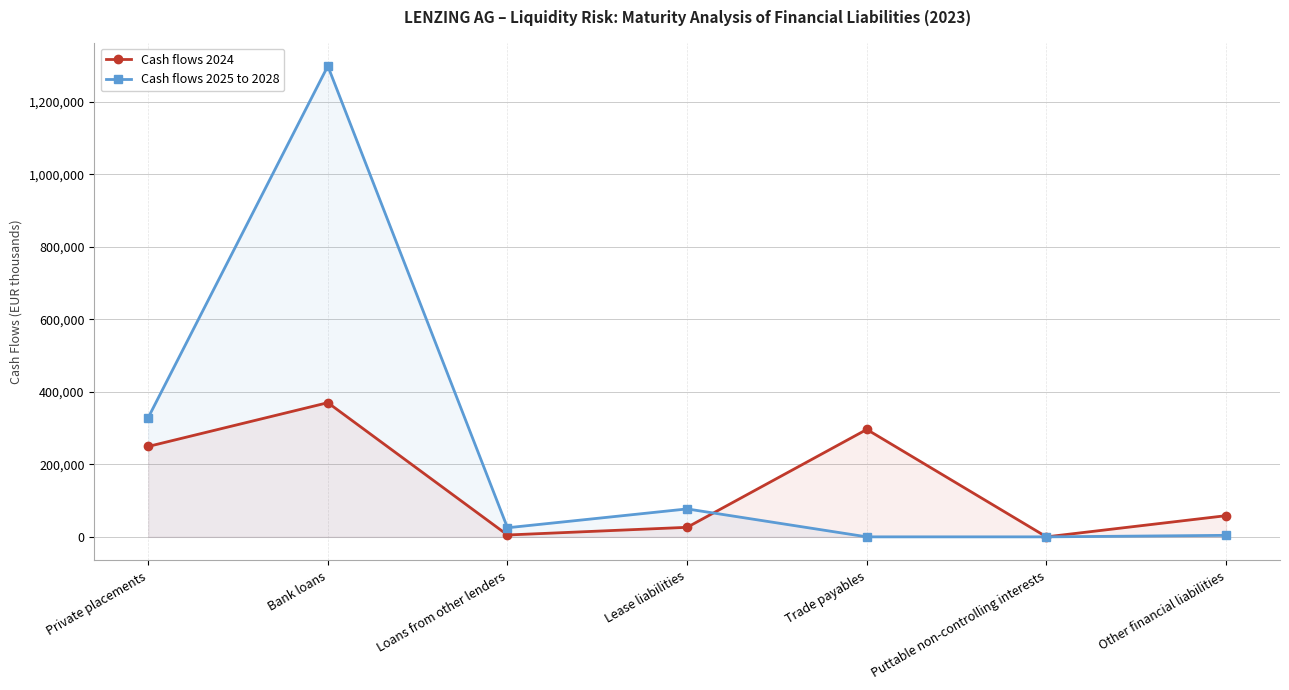

Reading left to right, transcribe all the data shown in this chart.

Cash flows 2024: 249334	370140	5139	26318	296322	0	58454
Cash flows 2025 to 2028: 328667	1298770	25104	77048	0	0	4195